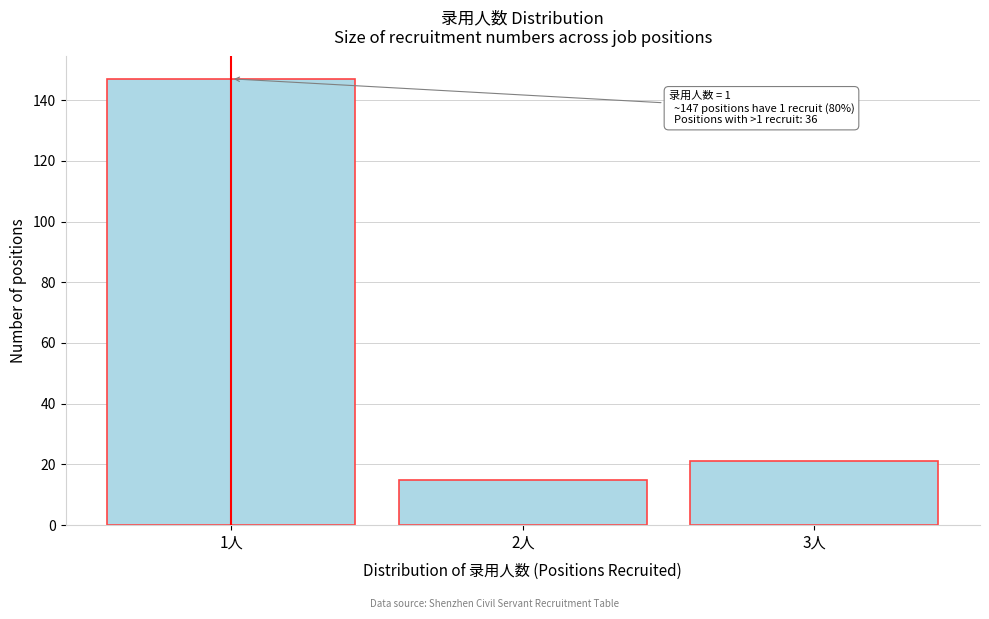

Reading right to left, what are all the values shown in this chart?

3人=21	2人=15	1人=147